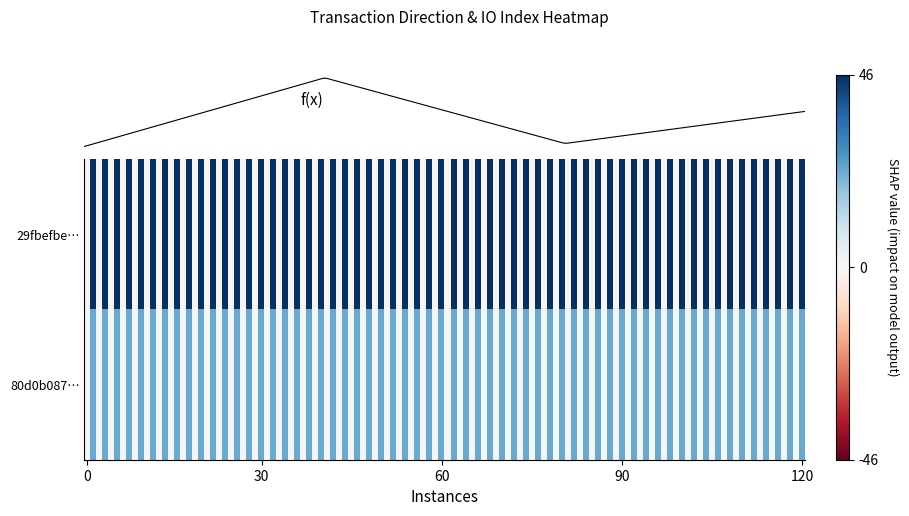

The 80d0b087b6a15ed1e50acf380bdc483af3d0c39 series shows 0 at -1. True or false?

False